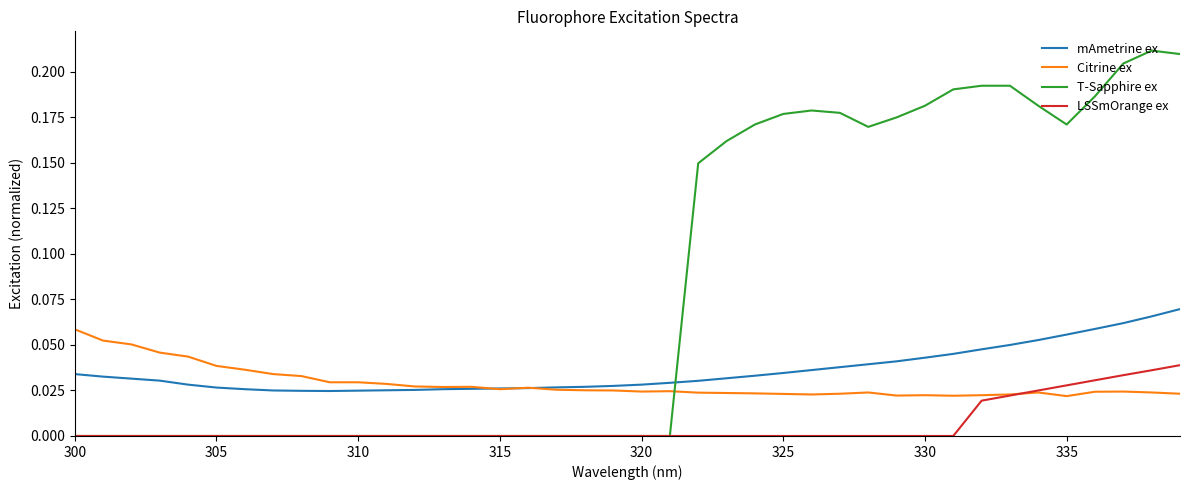

True or false: T-Sapphire ex and Citrine ex cross at least once.

True